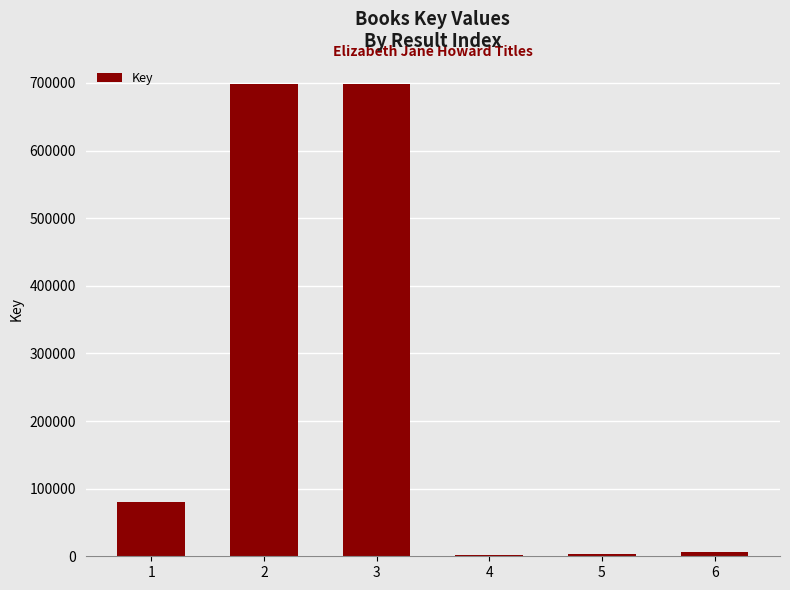

What is the maximum value shown in the chart?

697705